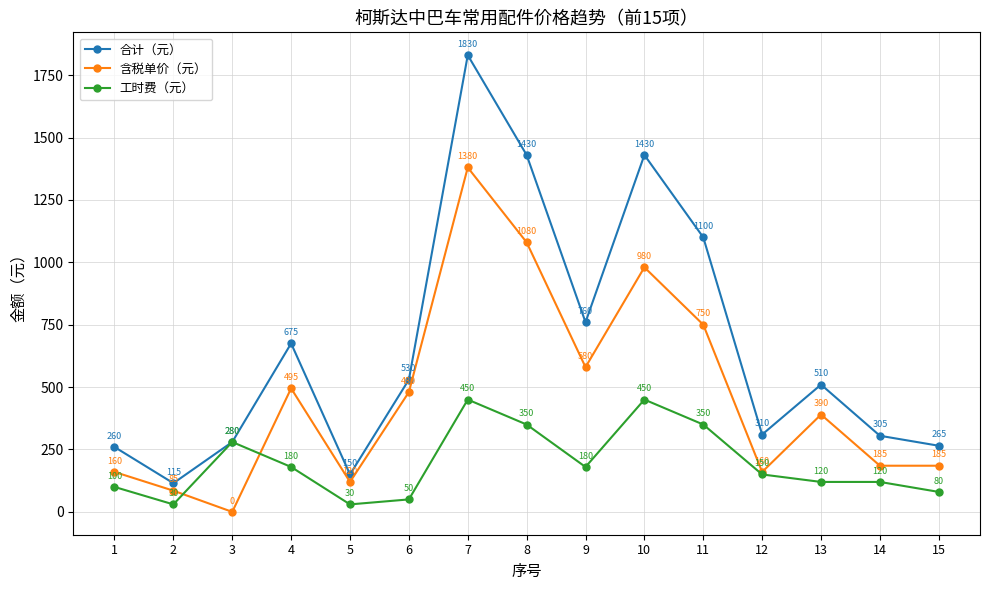

At which category is the sum across all series the highest?

7